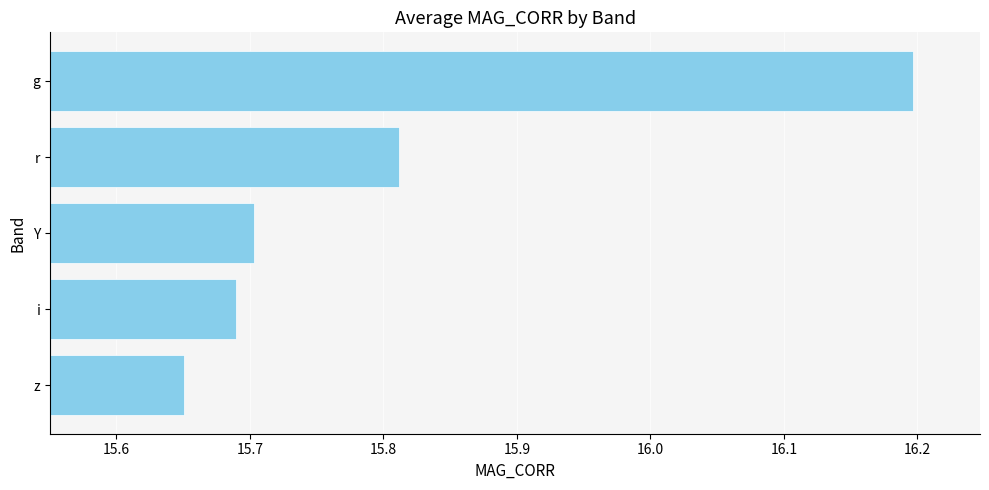

The chart shows a value of 15.7 at z. True or false?

True